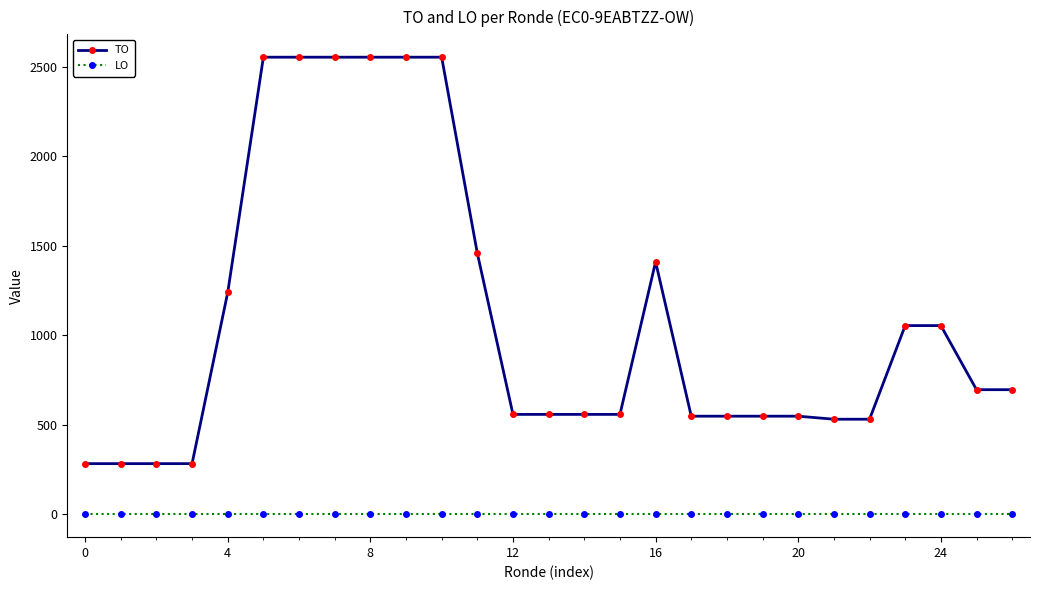

At how many categories does at least one series exceed 1841?

6